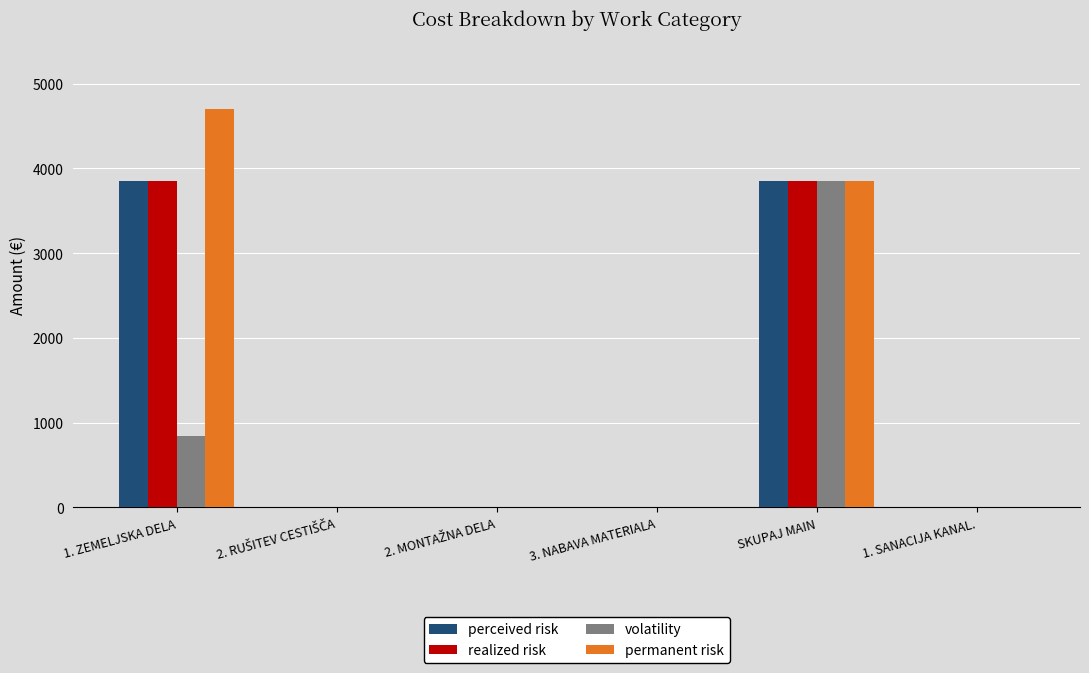

At which category is the sum across all series the highest?

SKUPAJ MAIN